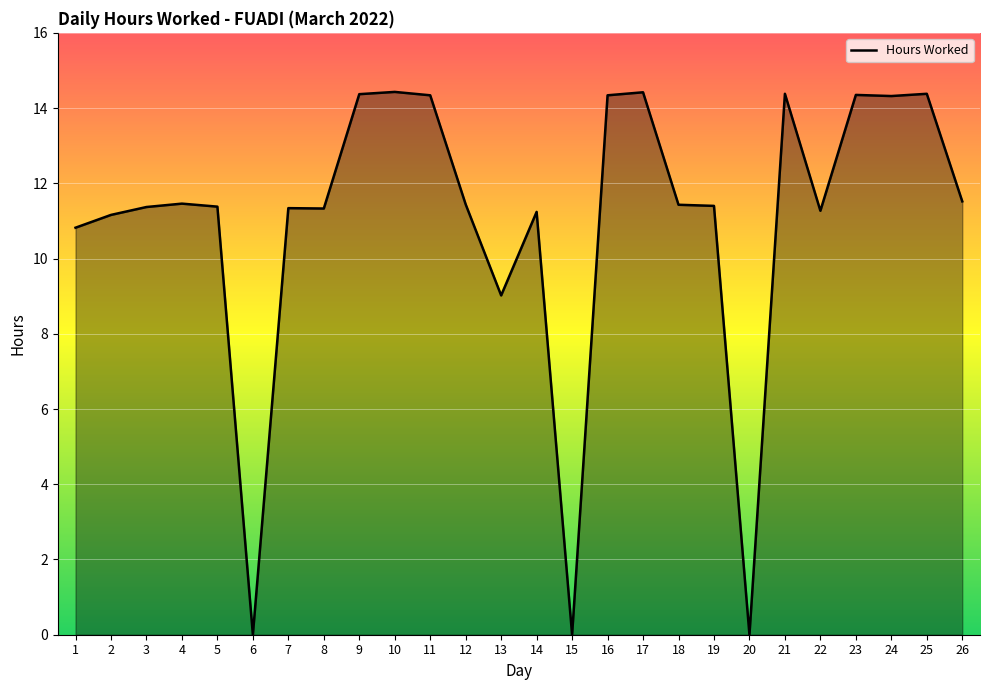

At which label is the value closest to 7?

13